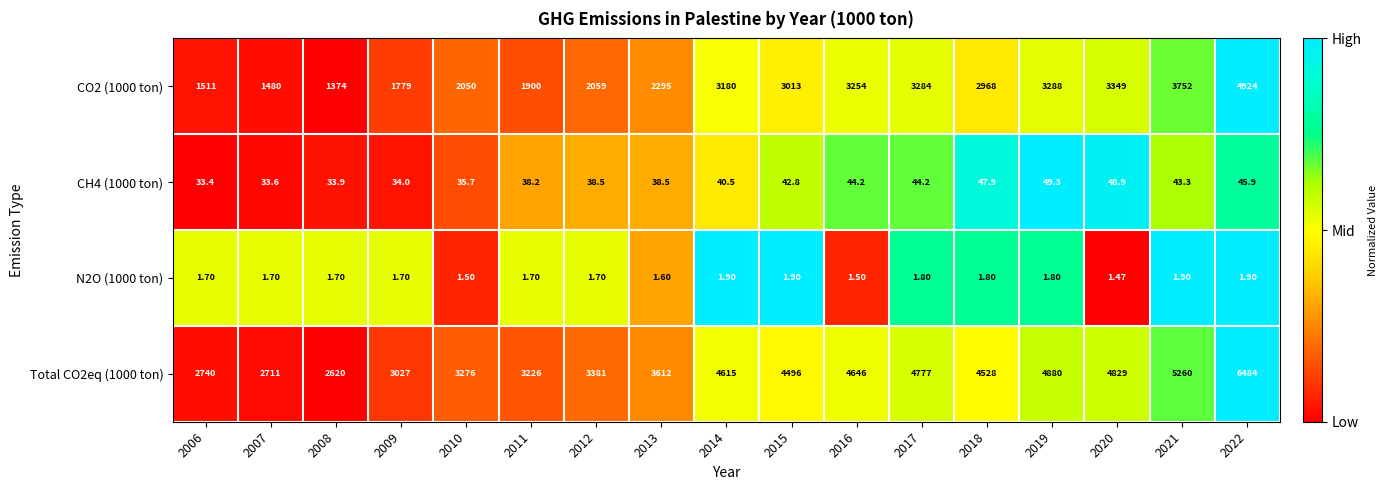

Is the value of CO2 (1000 ton) at 2015 greater than the value of N2O (1000 ton) at 2009?

Yes